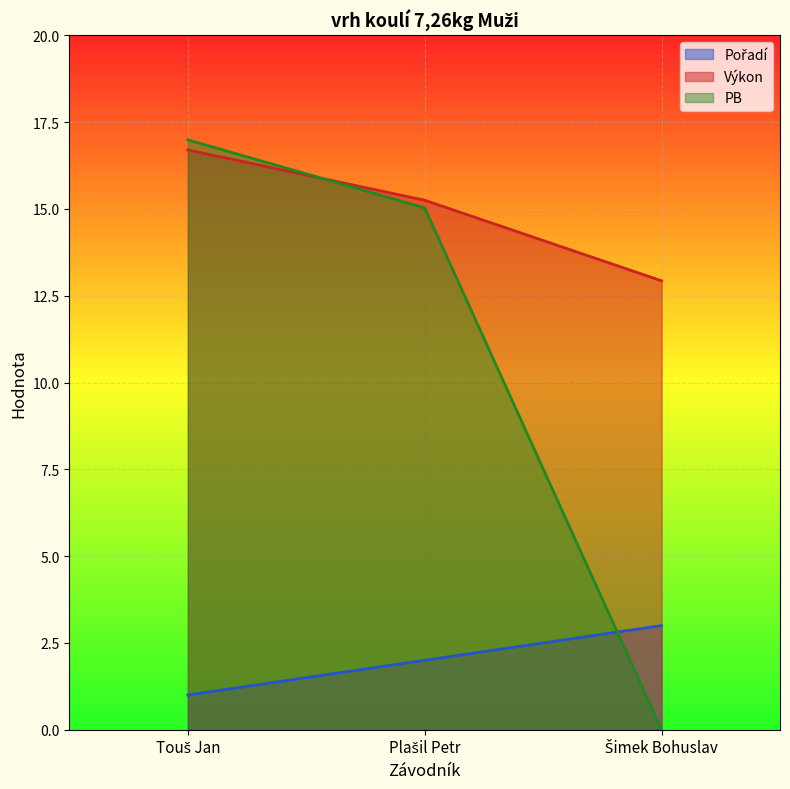

What position from the left is Plašil Petr?

2